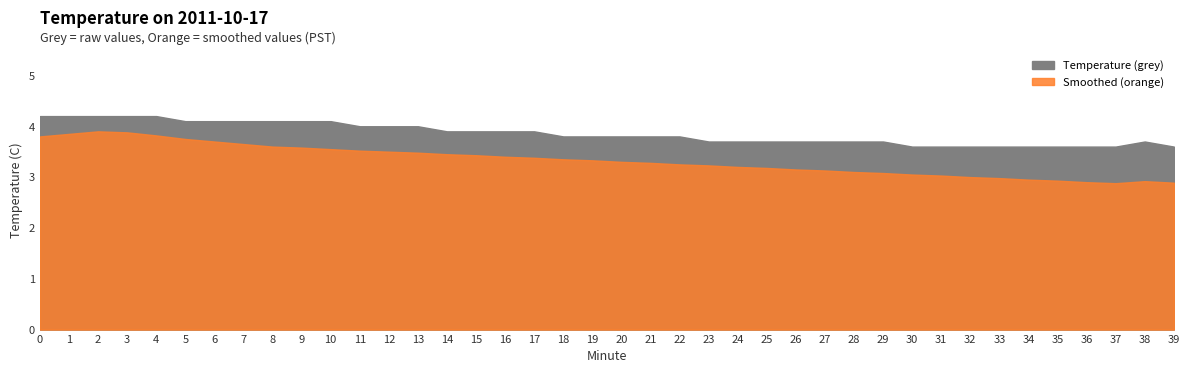

The value of Temperature (grey) at 17 is 5.9. True or false?

False